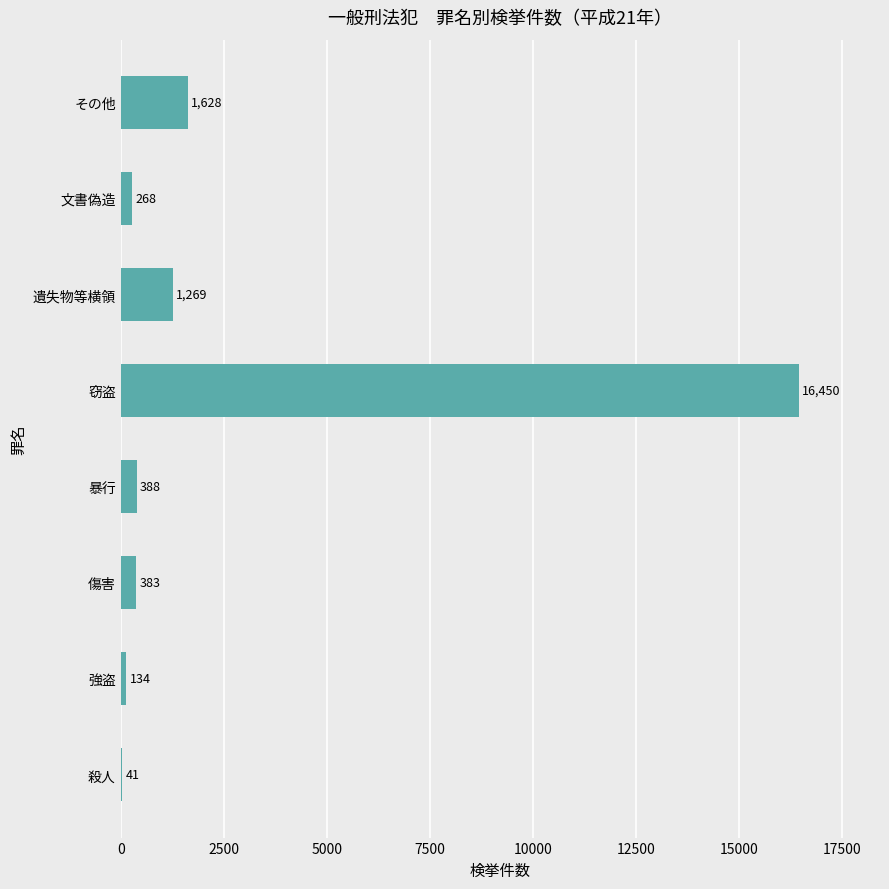

The chart shows a value of 388 at 暴行. True or false?

True